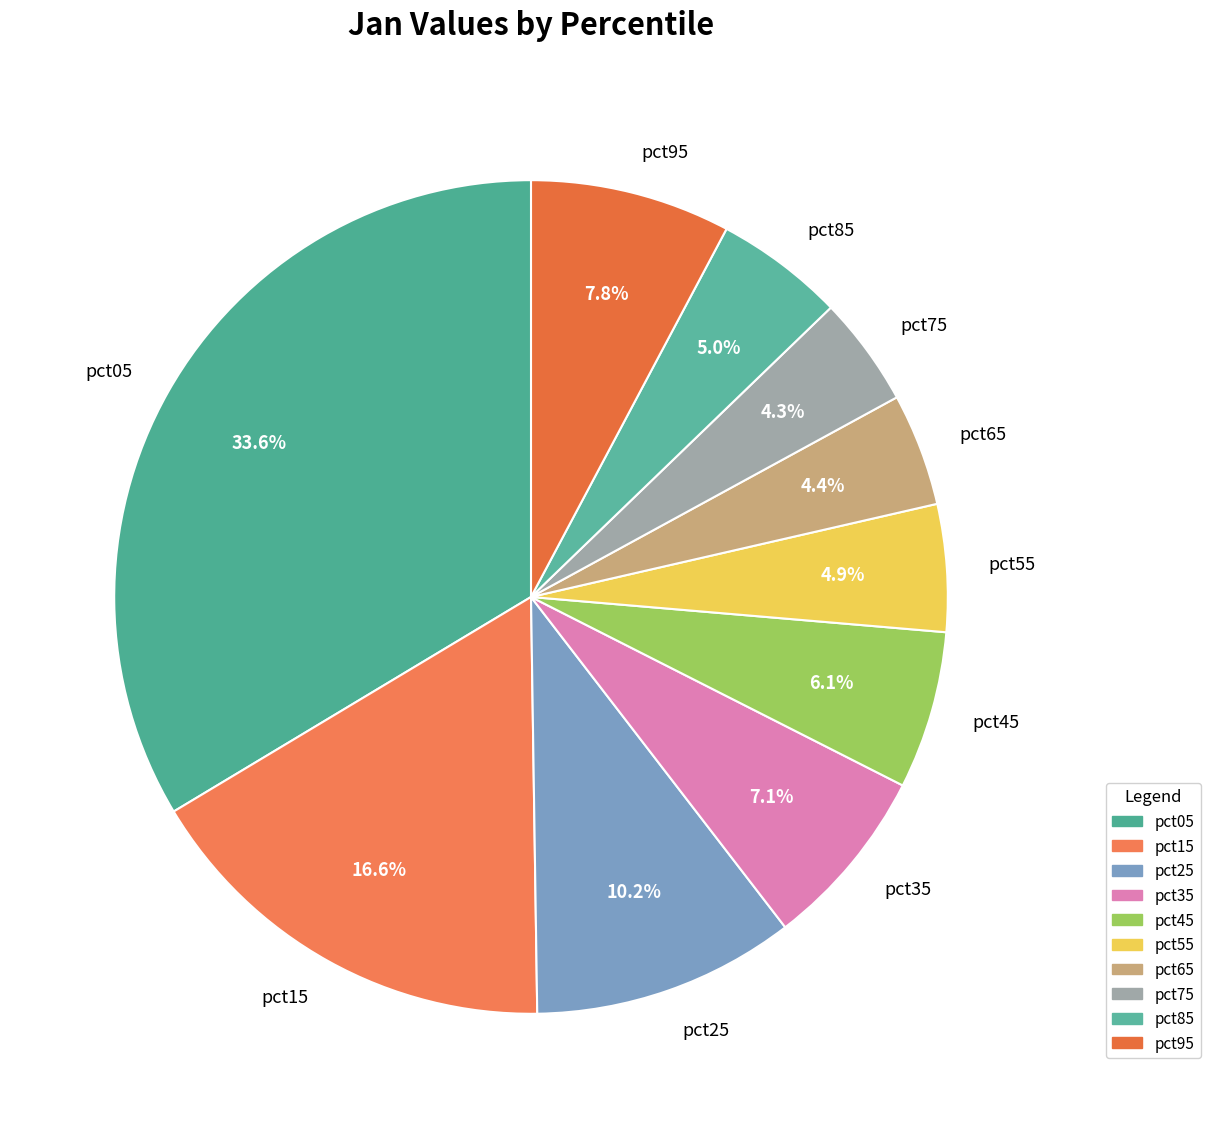

Between pct85 and pct35, which is larger?

pct35